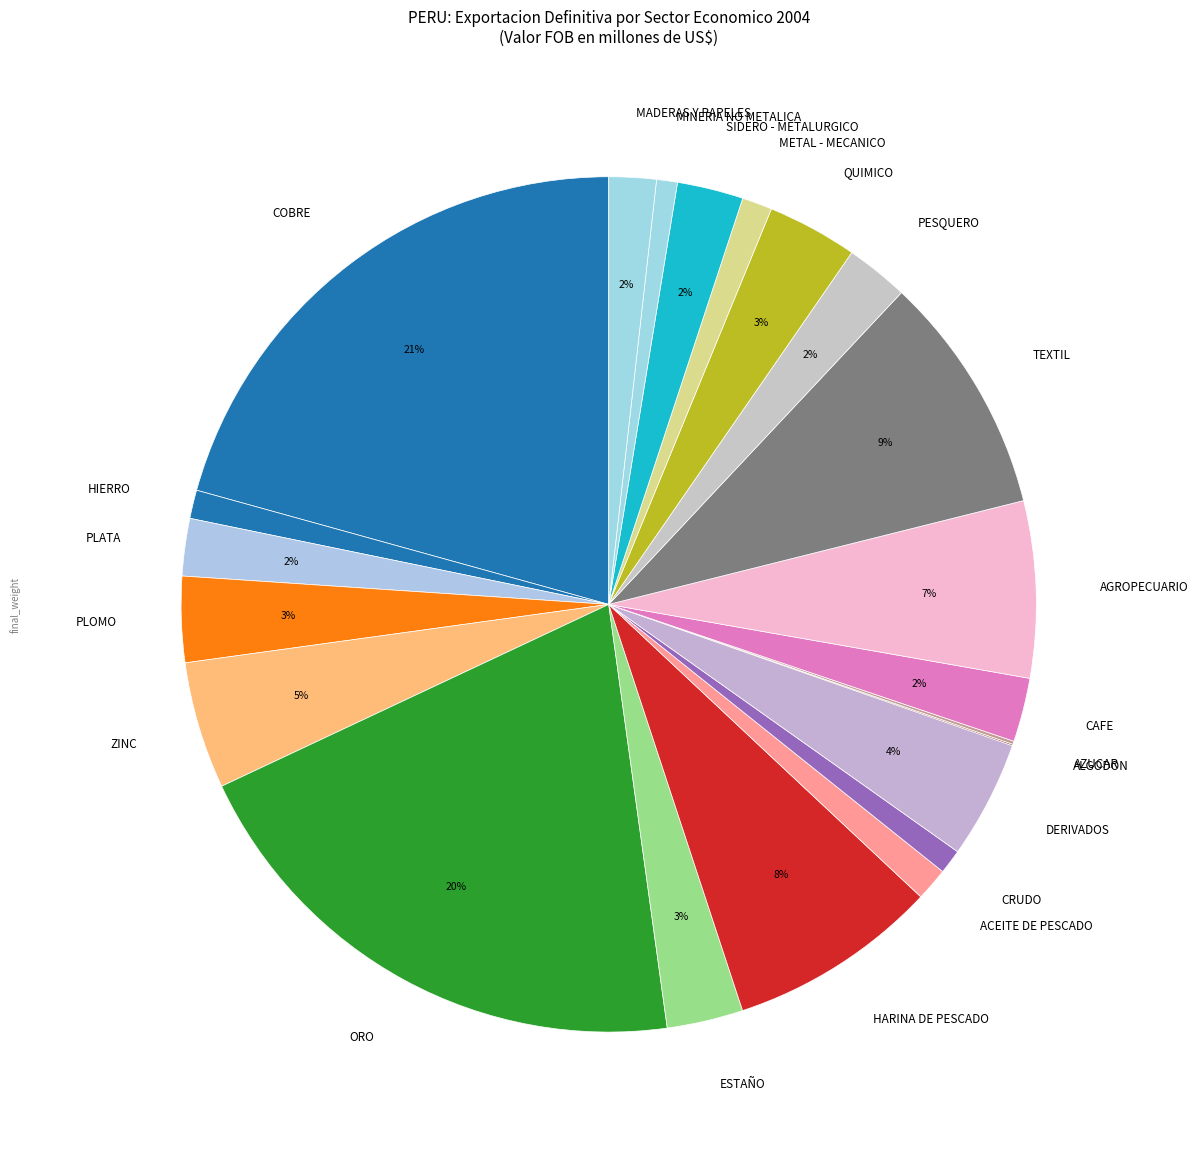

Which category has the biggest portion of the pie?

COBRE